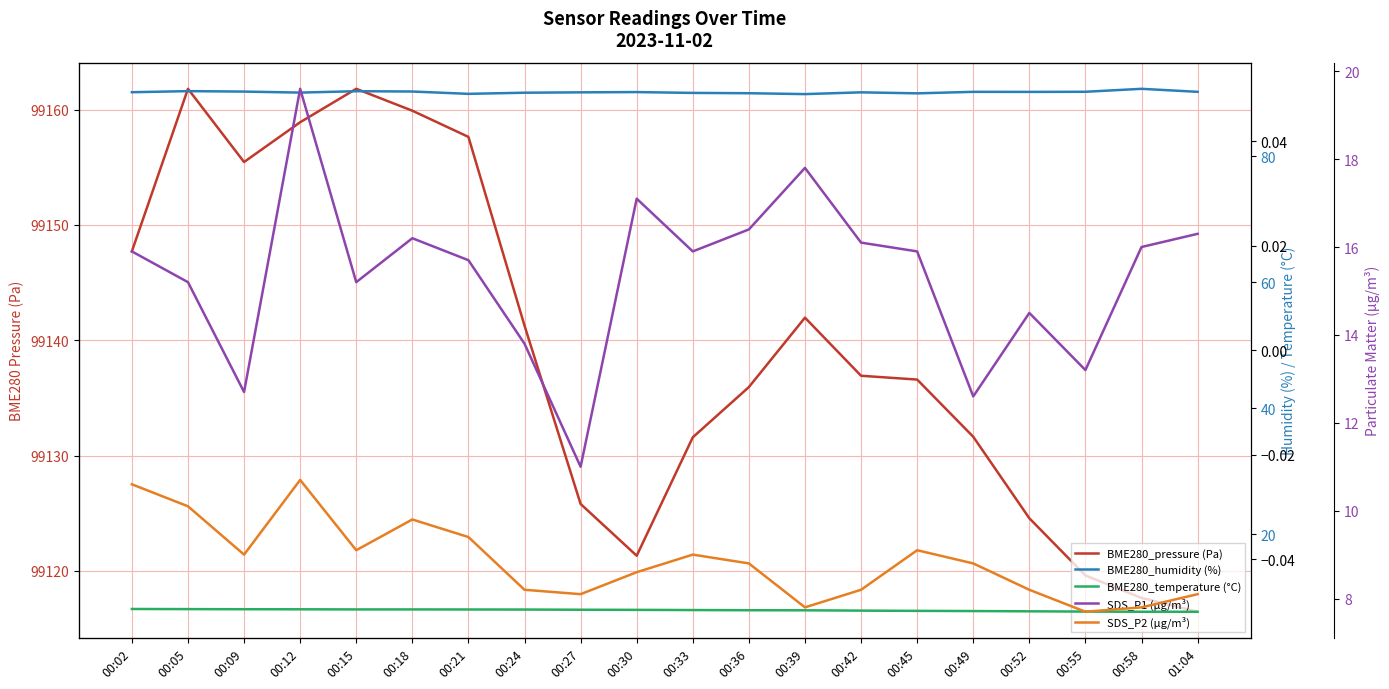

What is the label of the 11th point from the right?

00:30